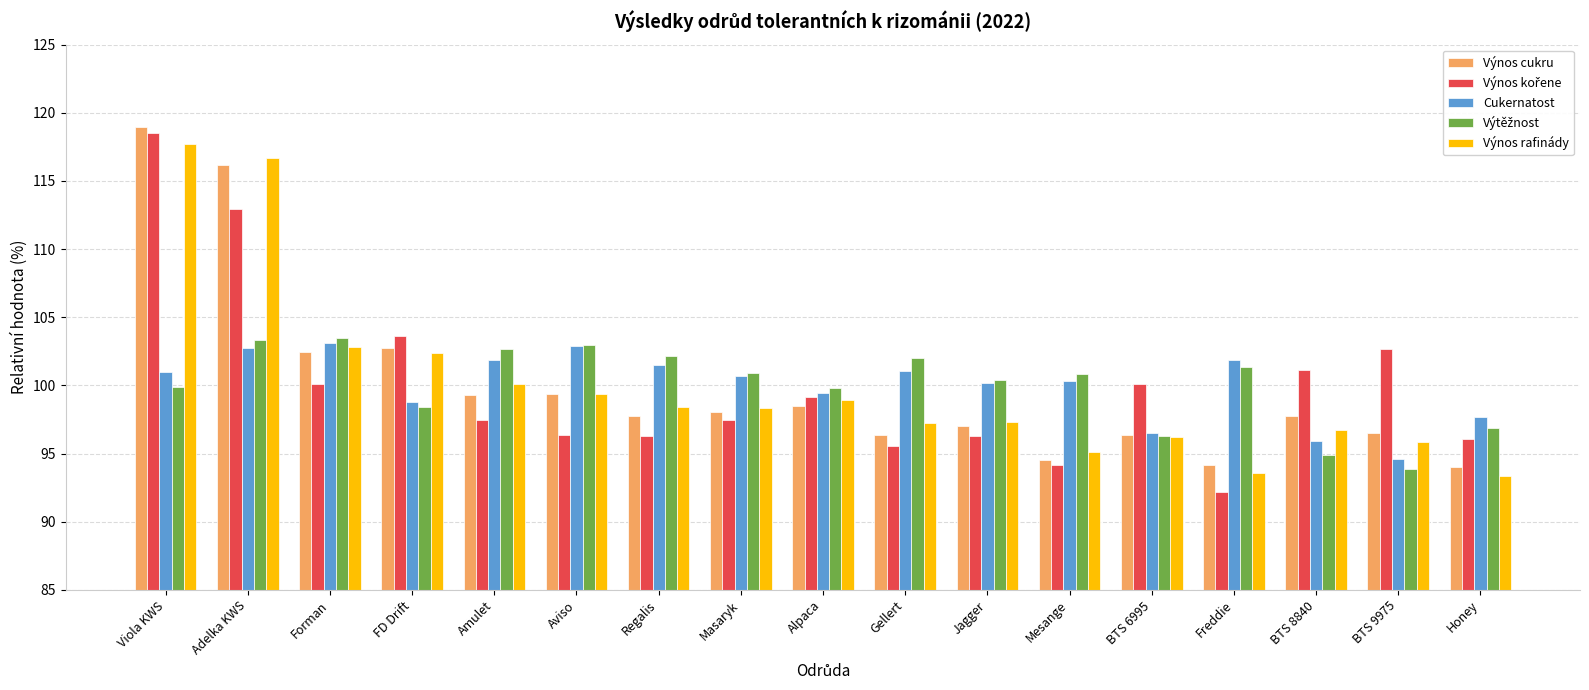

What is the total value across all series at Forman?

512.0